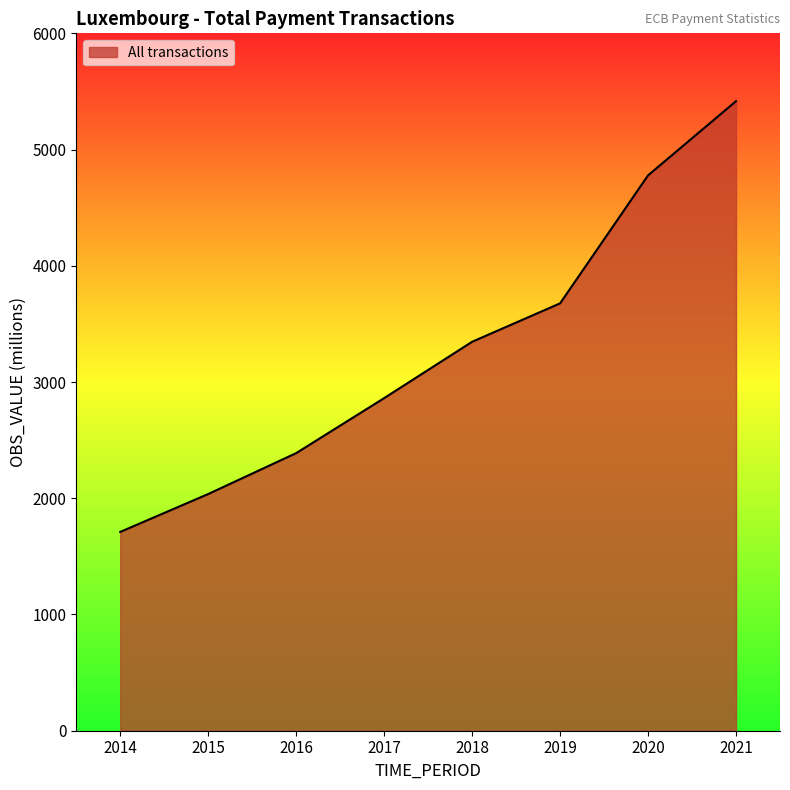

What is the difference between the maximum and second lowest values?

3379.7